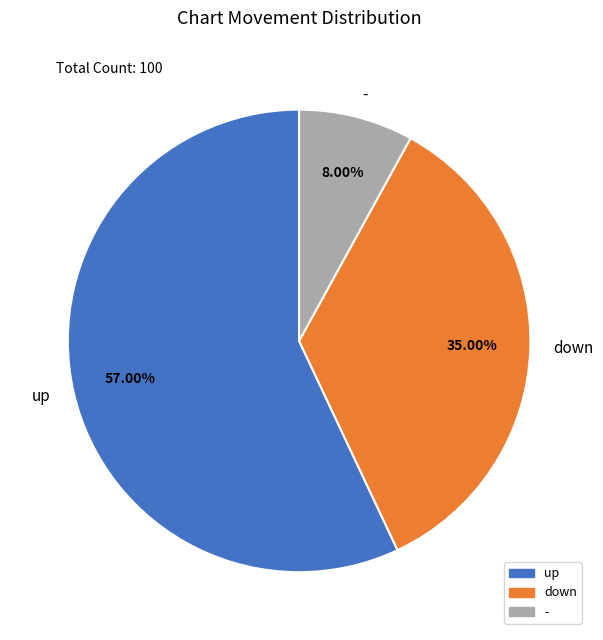

Which category accounts for the majority?

up